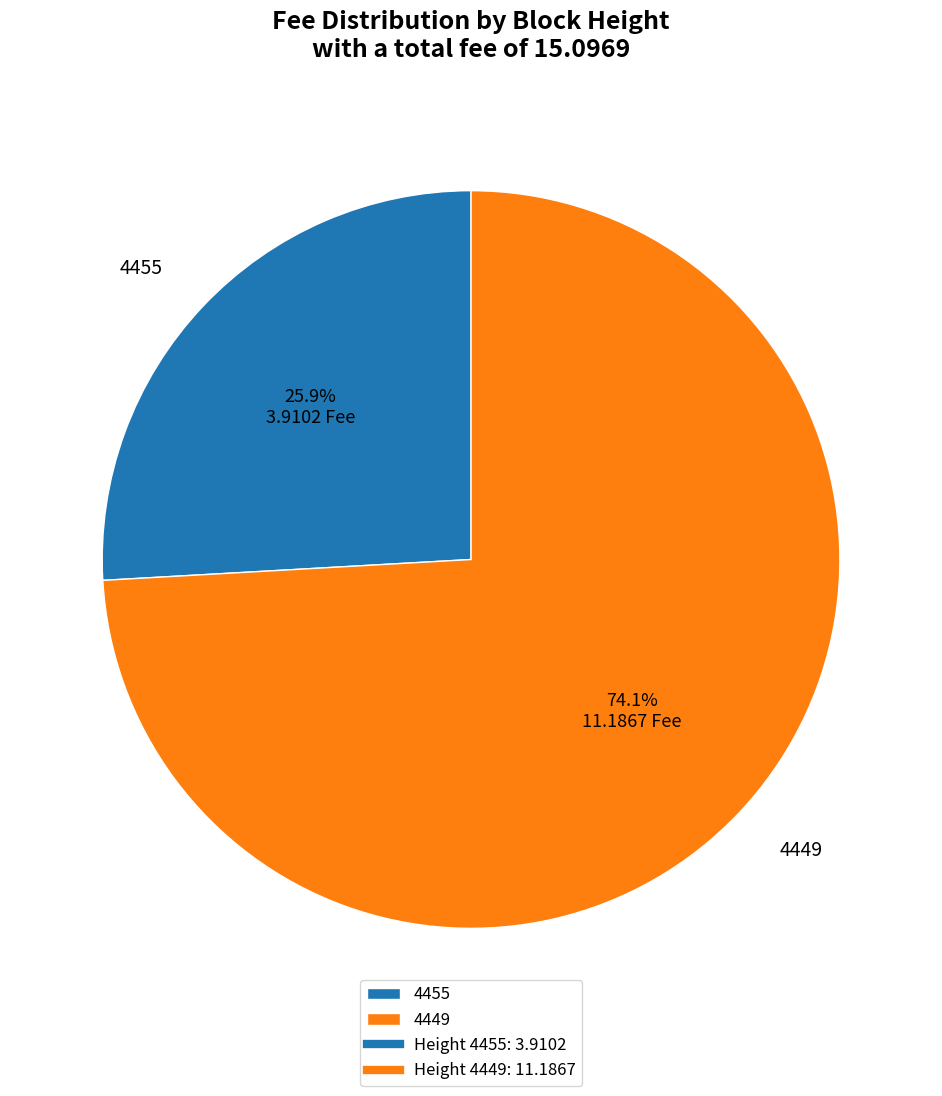

Rank the categories by value from lowest to highest.

4455, 4449